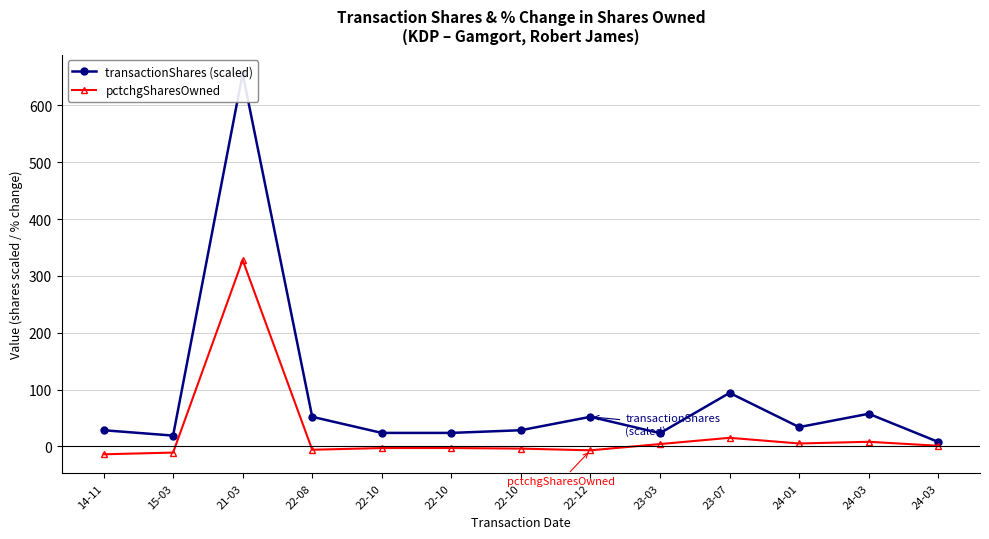

At which label does transactionShares (scaled) first exceed 28?

14-11